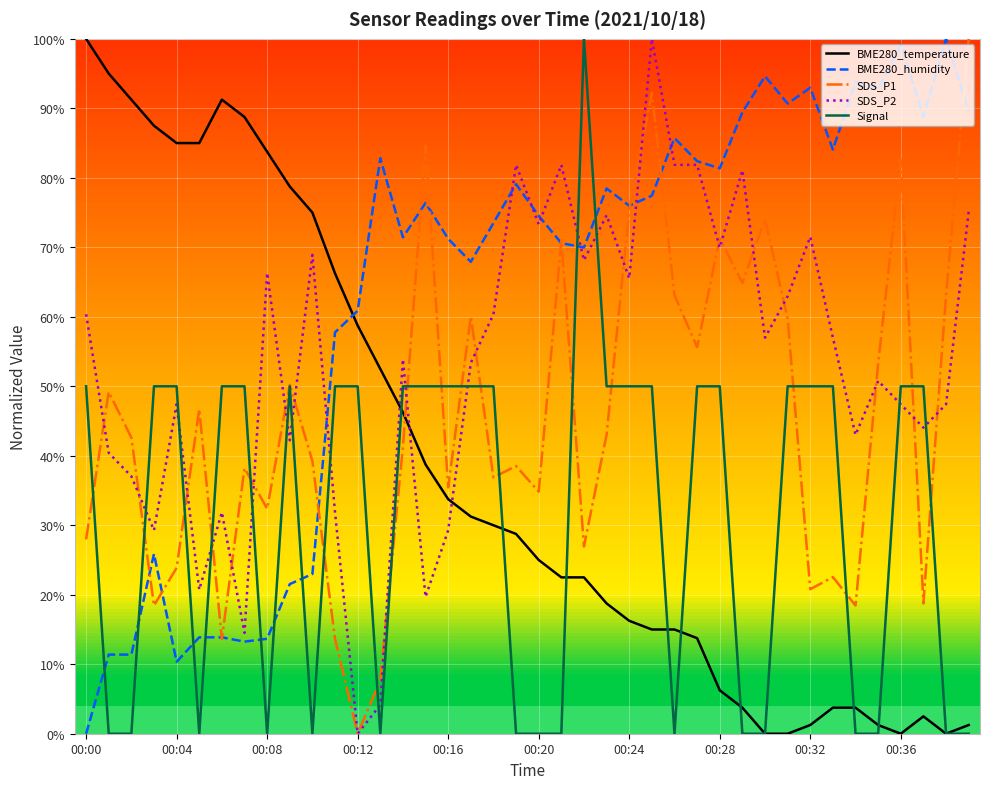

How many interior local valleys does the SDS_P1 series have?

13